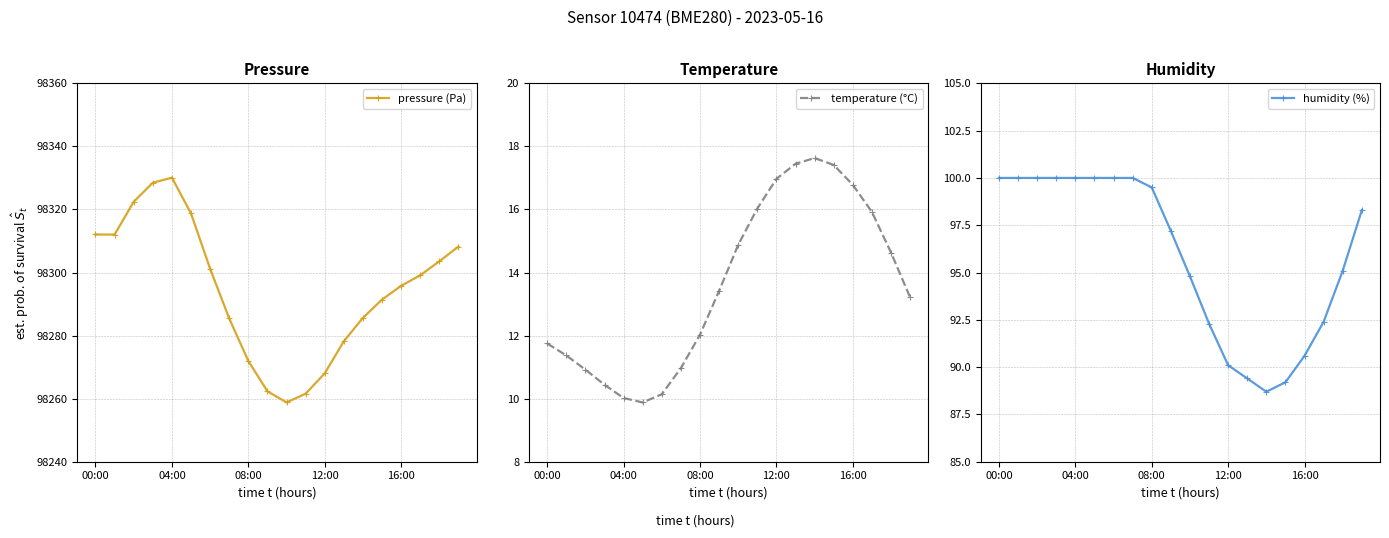

How many distinct data groups are displayed?

3